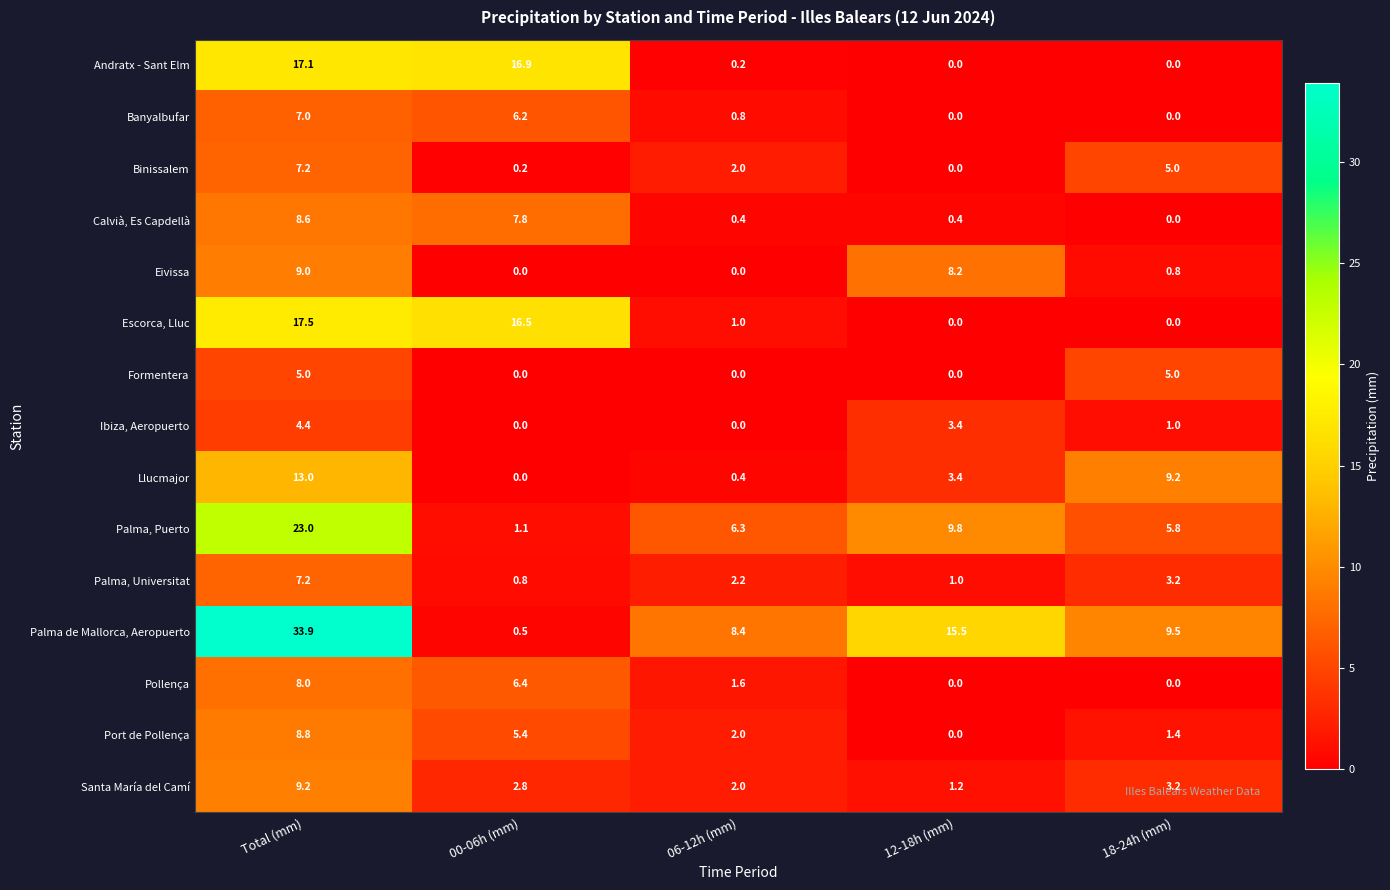

At how many categories does at least one series exceed 30?

1